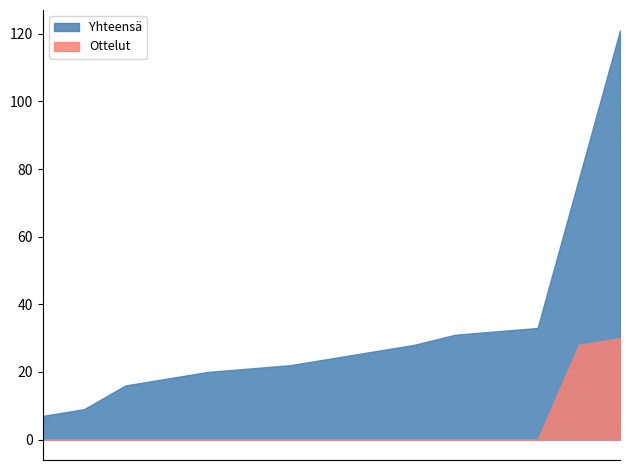

List the series in order of their overall mean, highest first.

Yhteensä, Ottelut